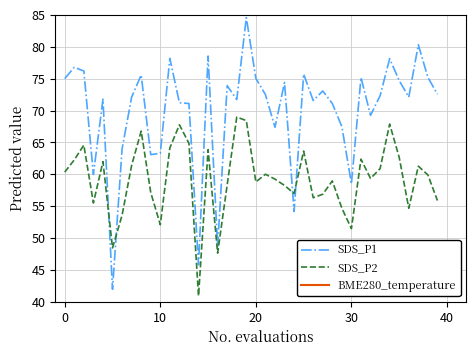

What is the sum of all BME280_temperature values?

7843.5